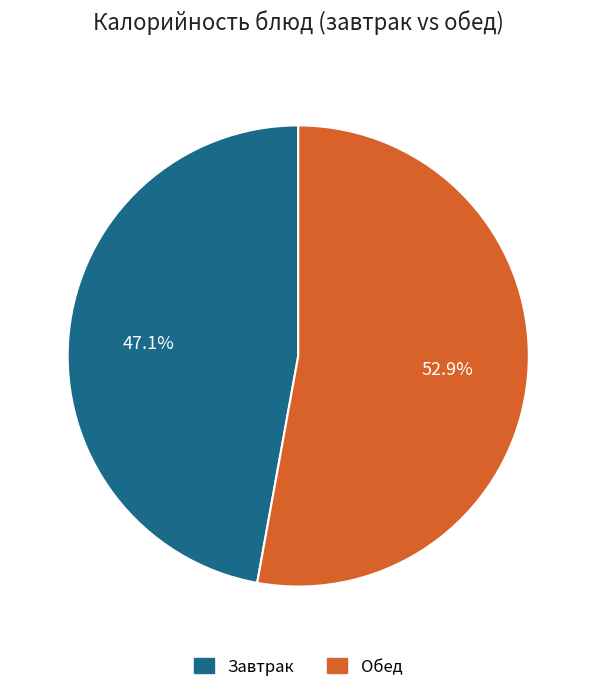

Is there any slice that represents more than half of the pie?

Yes